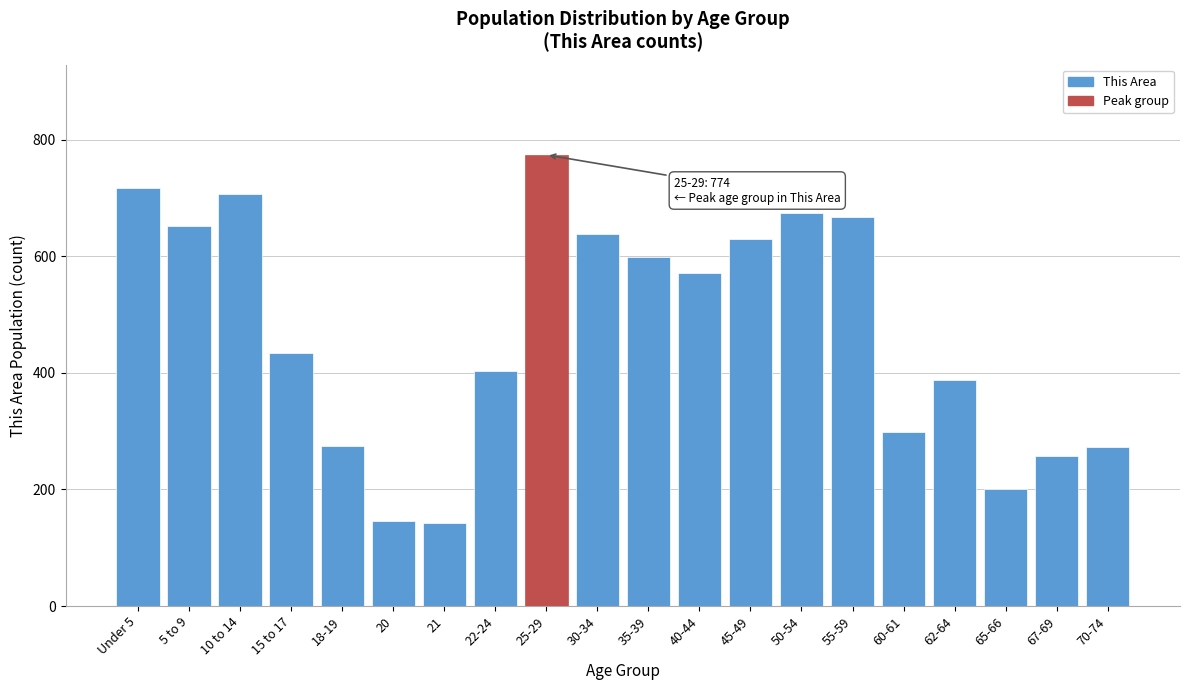

At which category does the chart reach its peak across all series?

25-29